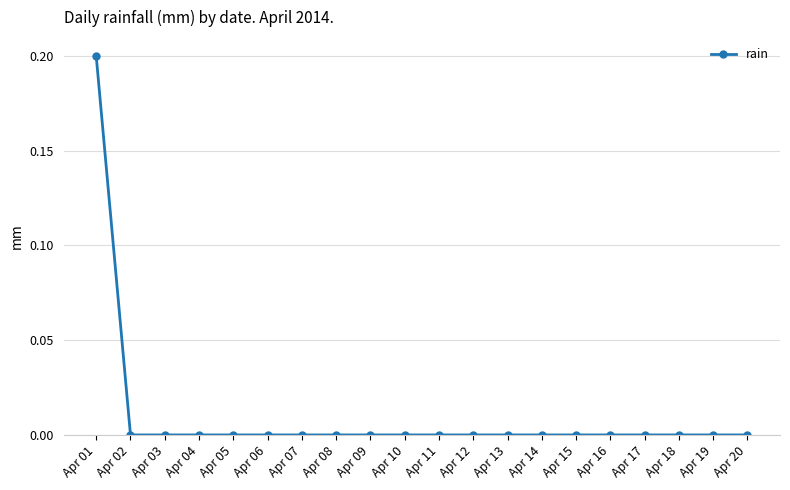

At which category does the chart reach its peak across all series?

Apr 01